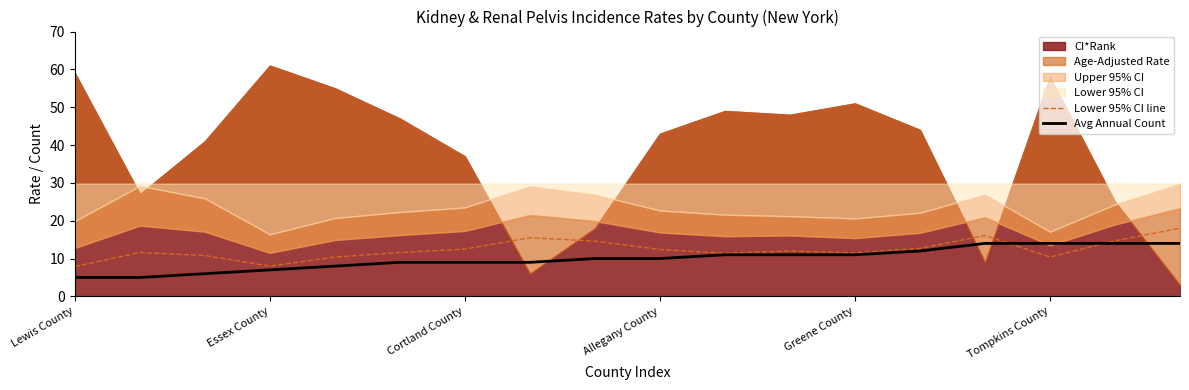

Read the Avg Annual Count value at Greene County.

11.0